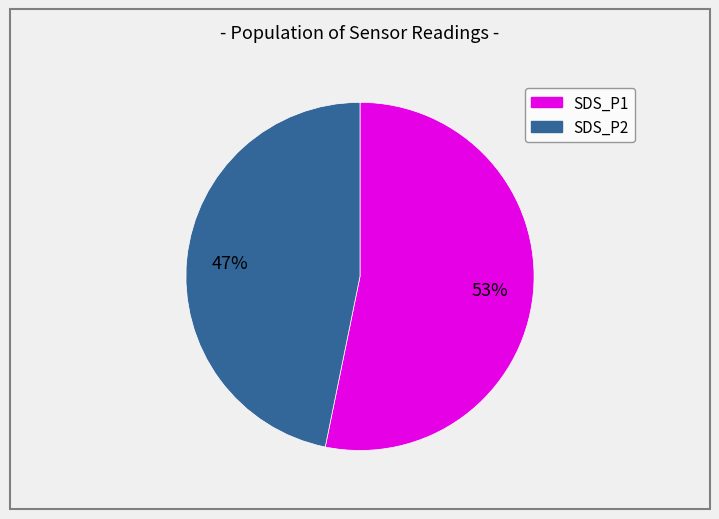

To the nearest percent, what is the average slice percentage?

50%